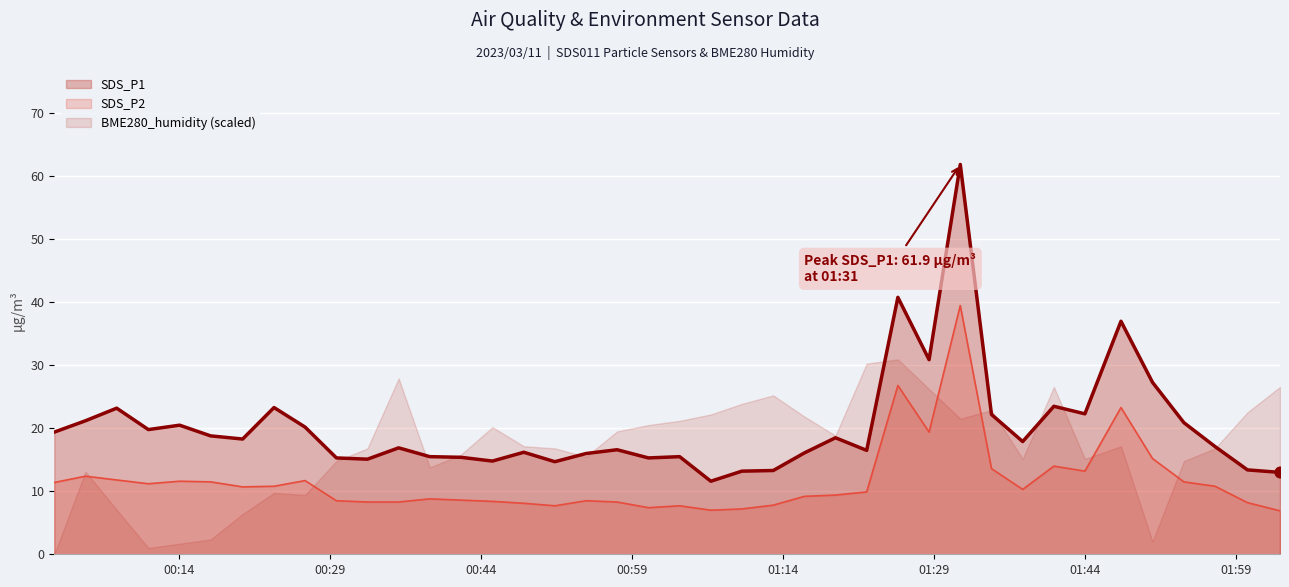

True or false: SDS_P1 and SDS_P2 cross at least once.

False